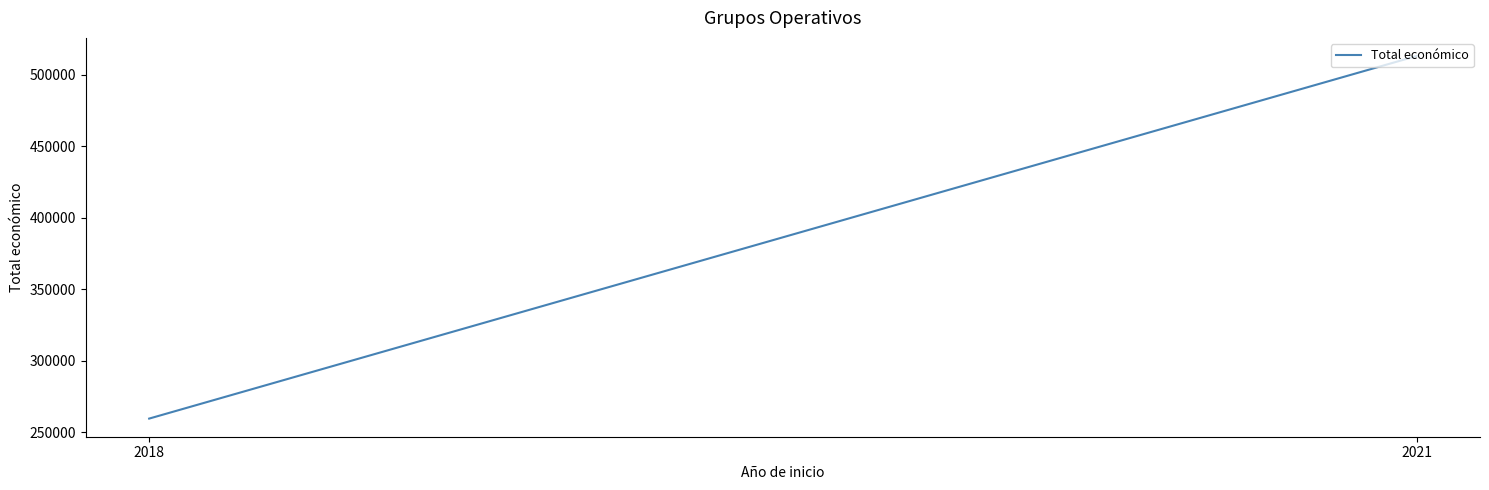

What value does the data have at 2021?

513192